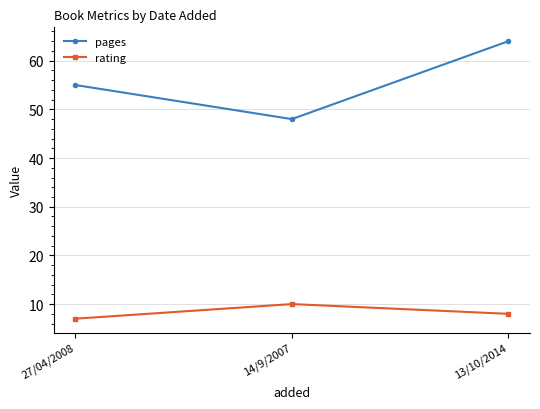

Reading right to left, list all the values displayed in this chart.

pages: 64	48	55
rating: 8	10	7